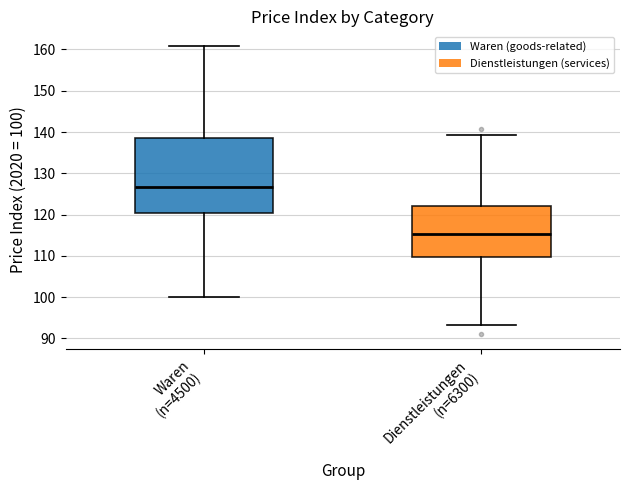

Comparing the boxes themselves (not the whiskers), which one is the tallest?

Waren (n=4500)